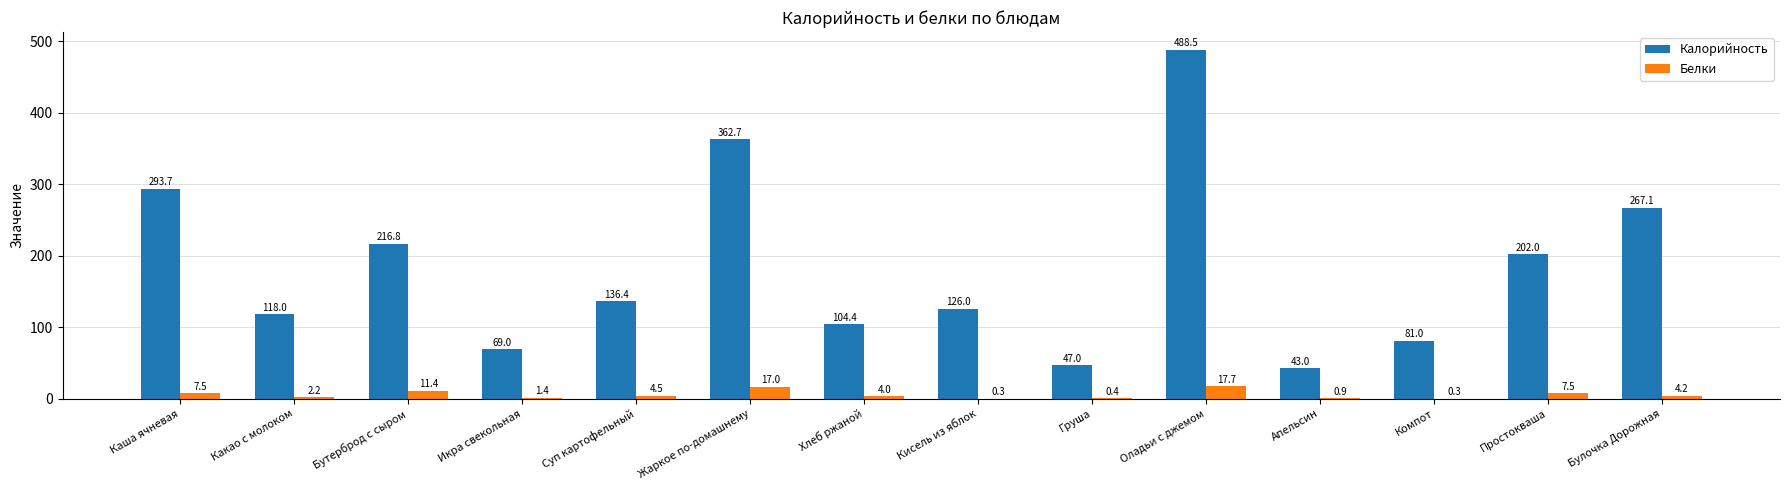

Which category has the highest value in the Калорийность series?

Оладьи с джемом